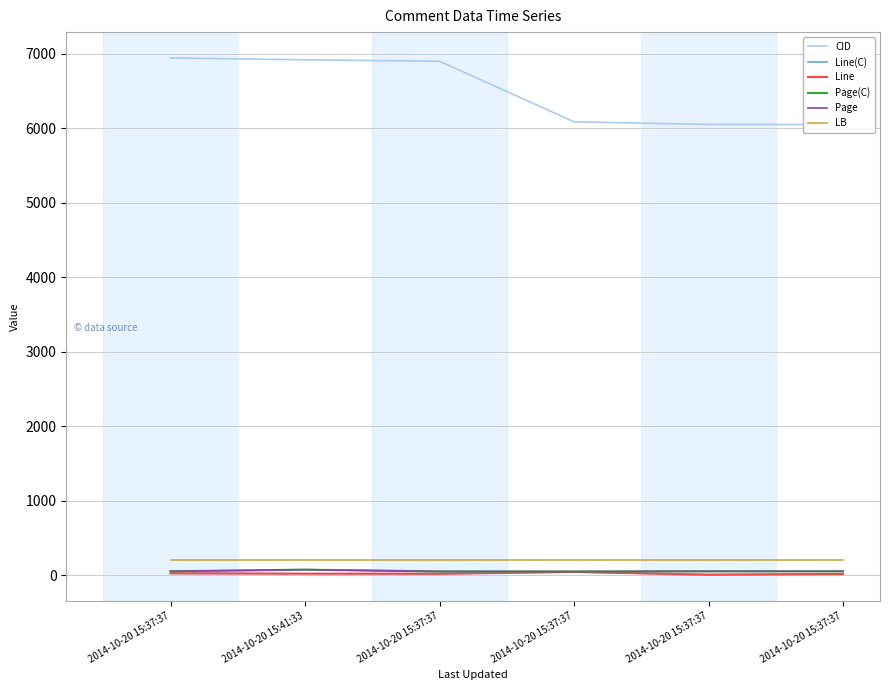

Is this an area chart (filled region under the line)?

No